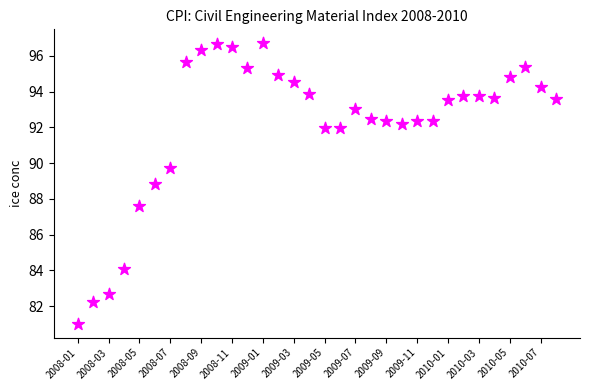

What is the range of Y values (max minus min)?

15.7